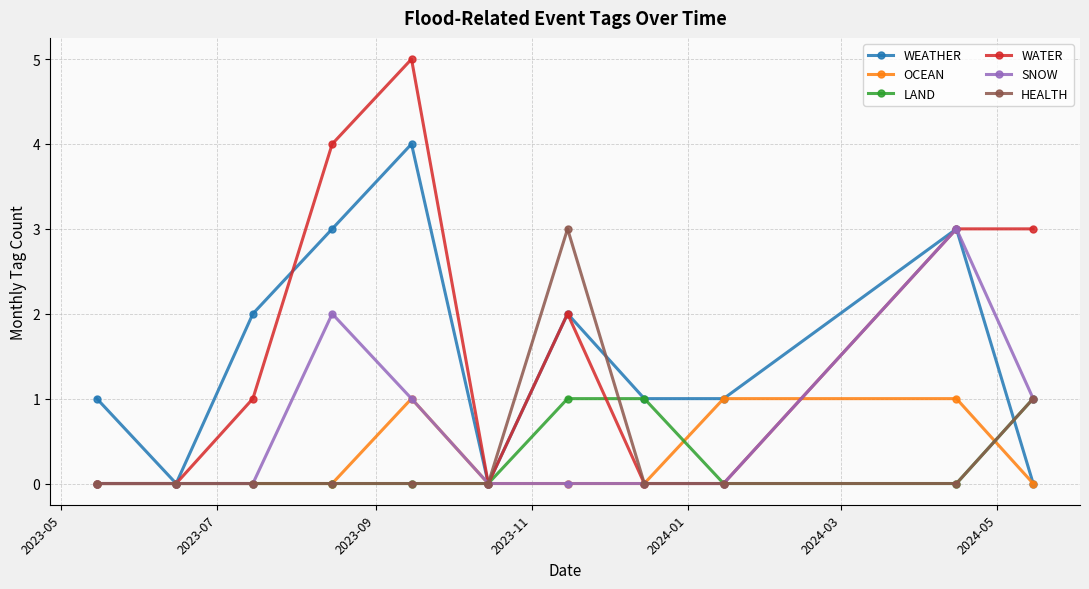

What is the maximum value shown in the chart?

5